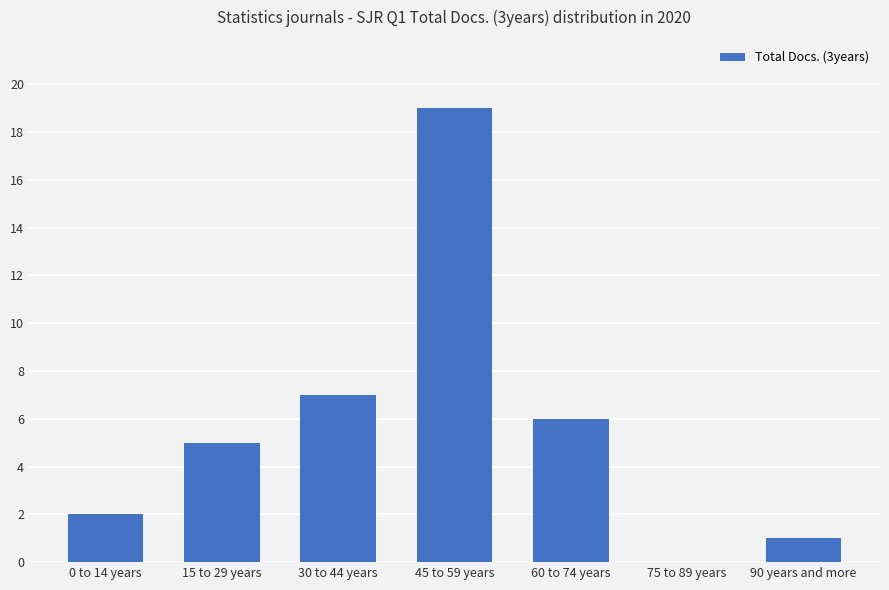

At which category does the chart reach its peak across all series?

45 to 59 years